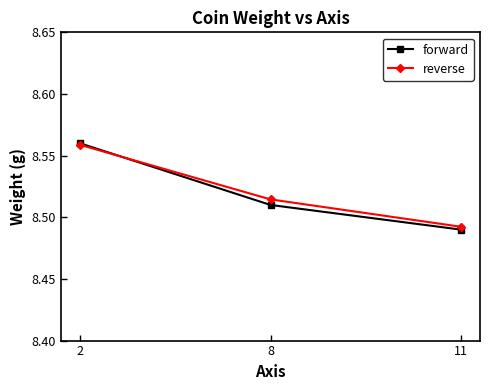

Rank the categories by reverse value from highest to lowest.

2, 8, 11